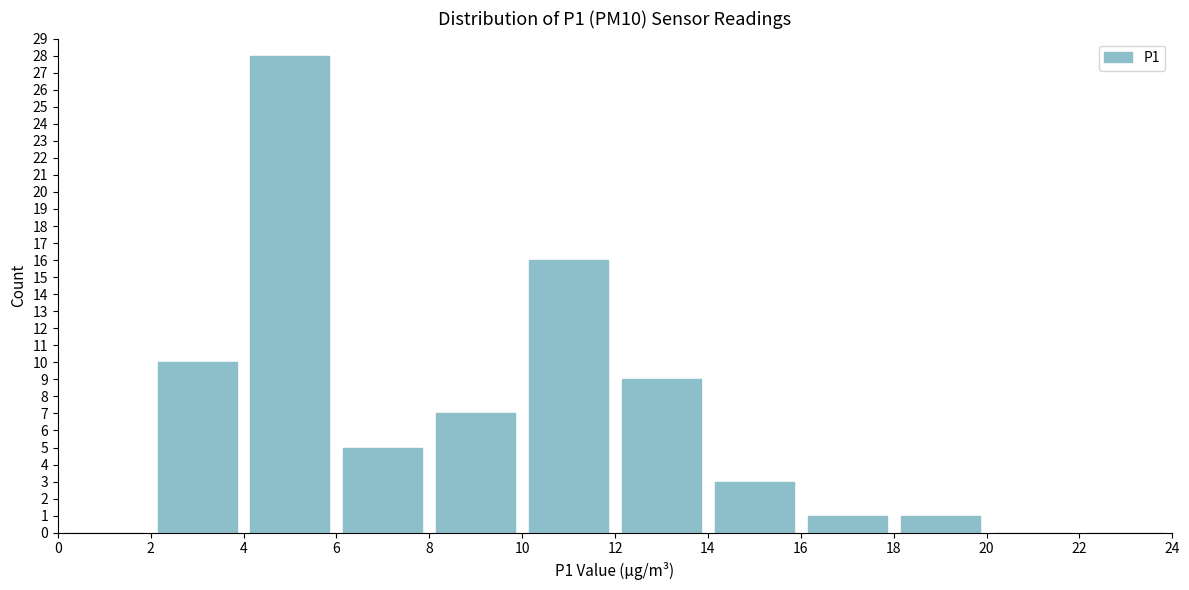

Reading left to right, transcribe this chart: for each bar, give the range it covers on the x-axis and its height. The values are not printed on the chart, so give them approximately, as read against the axis.

0 to 2: 0
2 to 4: 10
4 to 6: 28
6 to 8: 5
8 to 10: 7
10 to 12: 16
12 to 14: 9
14 to 16: 3
16 to 18: 1
18 to 20: 1
20 to 22: 0
22 to 24: 0